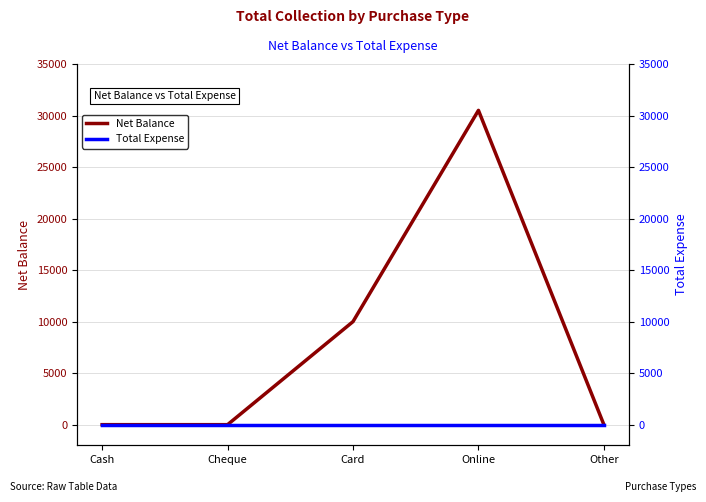

True or false: Total Expense and Net Balance cross at least once.

False